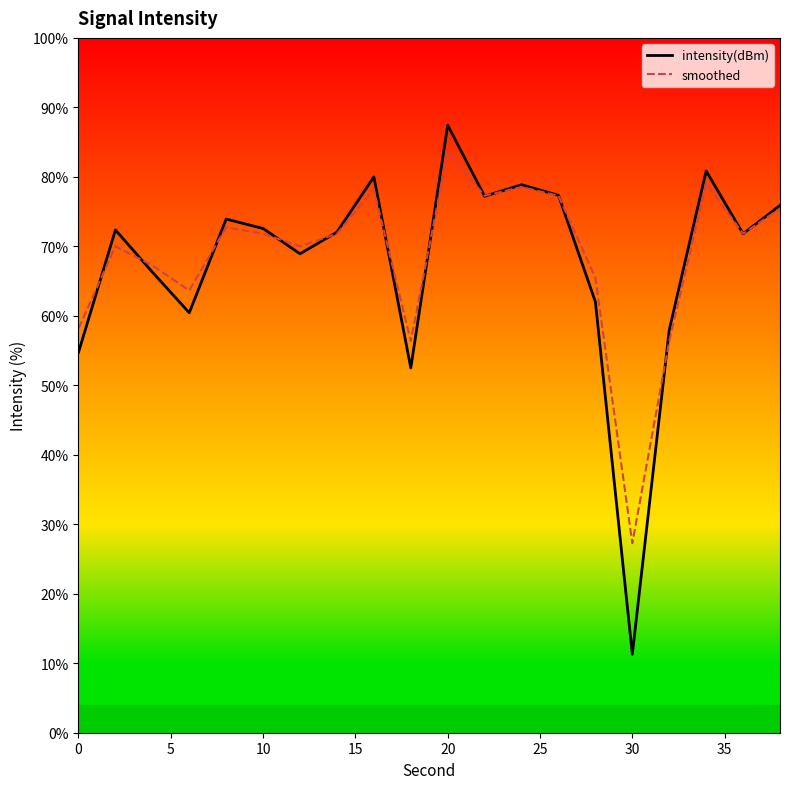

Which series has the largest range (max minus min)?

intensity(dBm)